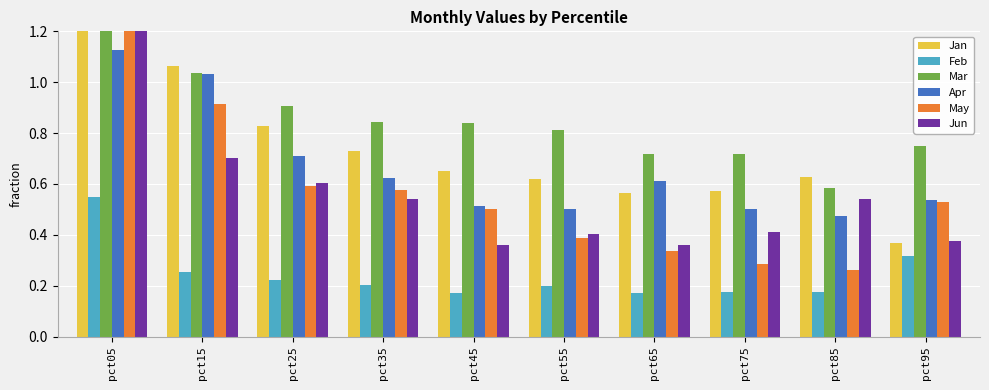

What is the difference between the highest and lowest values at pct75?

0.5